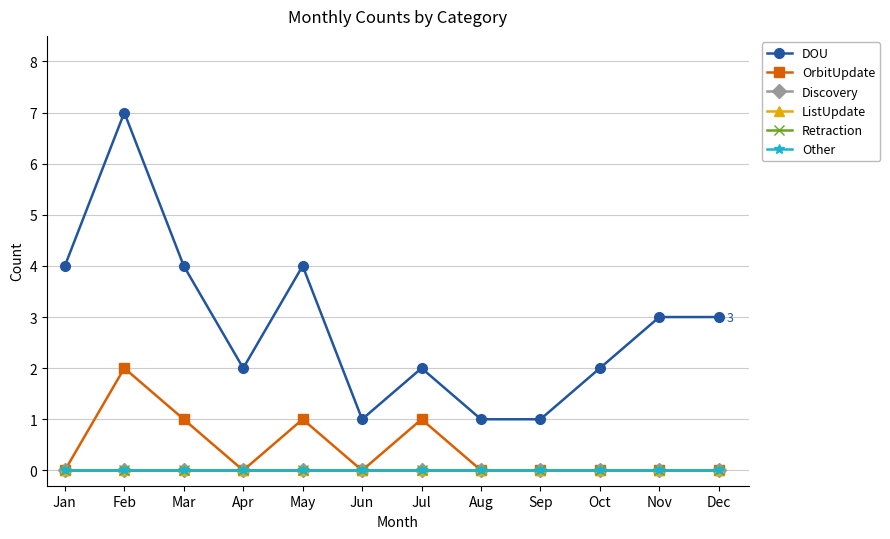

Rank the series by their maximum value, from lowest to highest.

Discovery, ListUpdate, Retraction, Other, OrbitUpdate, DOU